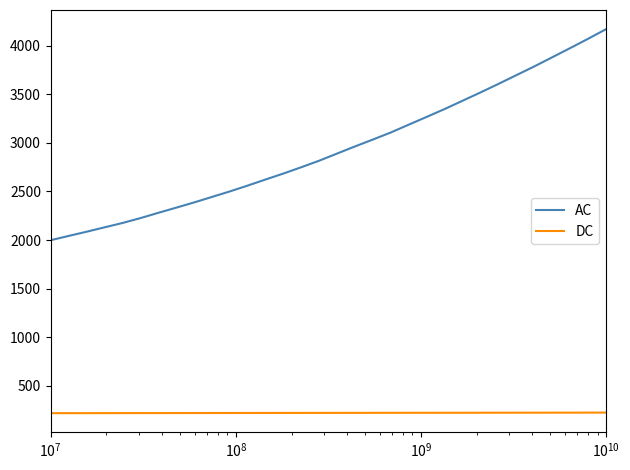

List the series in order of their peak value, highest first.

AC, DC